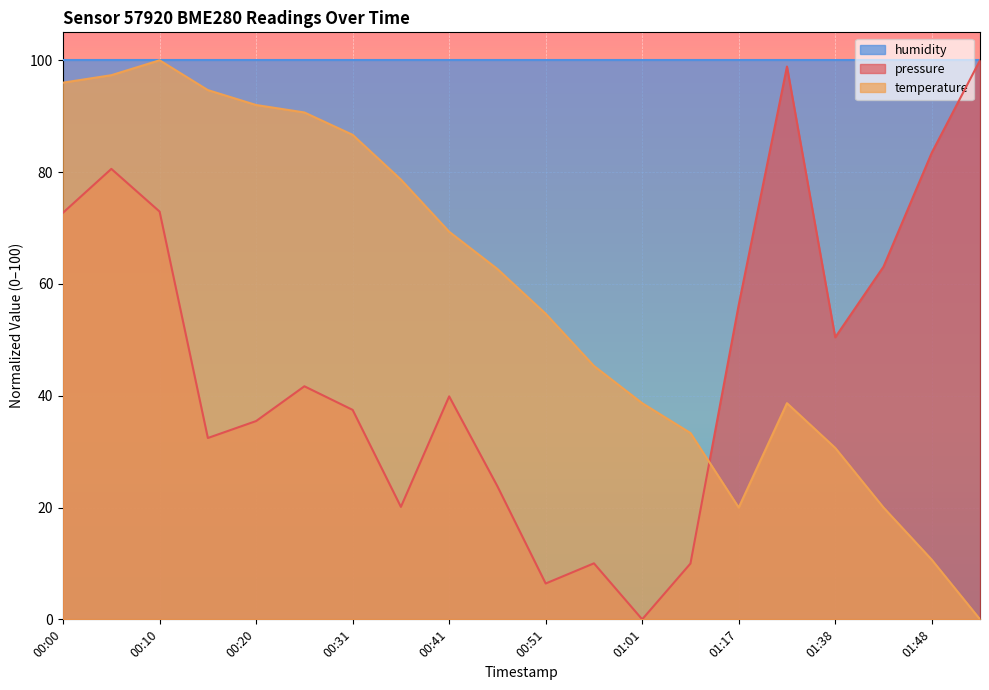

True or false: pressure has more than 1 interior local peaks.

True